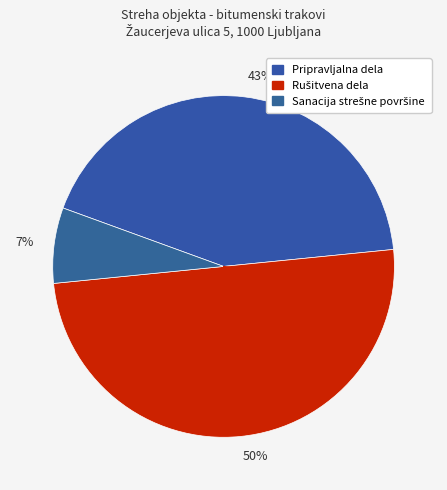

What percentage is the 50% slice, to the nearest percent?

50%